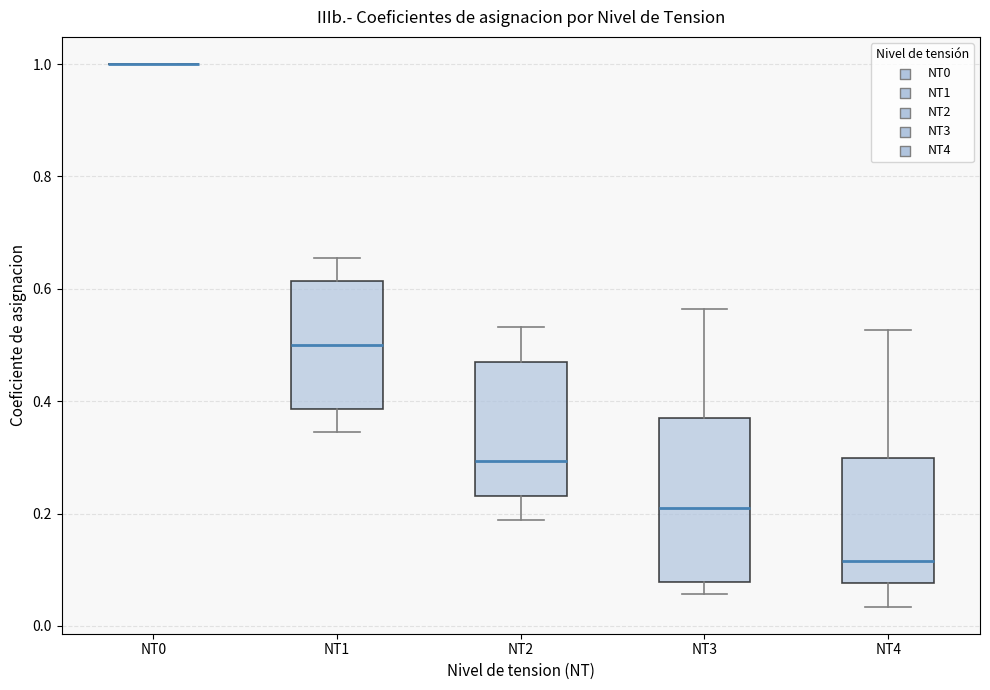

Reading left to right, transcribe this box plot: for each box, give where its median line is, the range the box spans, and where its two whiskers end, as read against the y-axis. The values are not printed on the chart, so give them approximately, as read against the axis.

NT0: box collapsed to a line at 1.00, whiskers 1.00 to 1.00
NT1: median 0.50, box 0.38 to 0.62, whiskers 0.34 to 0.66
NT2: median 0.30, box 0.24 to 0.46, whiskers 0.18 to 0.54
NT3: median 0.22, box 0.08 to 0.38, whiskers 0.06 to 0.56
NT4: median 0.12, box 0.08 to 0.30, whiskers 0.04 to 0.52